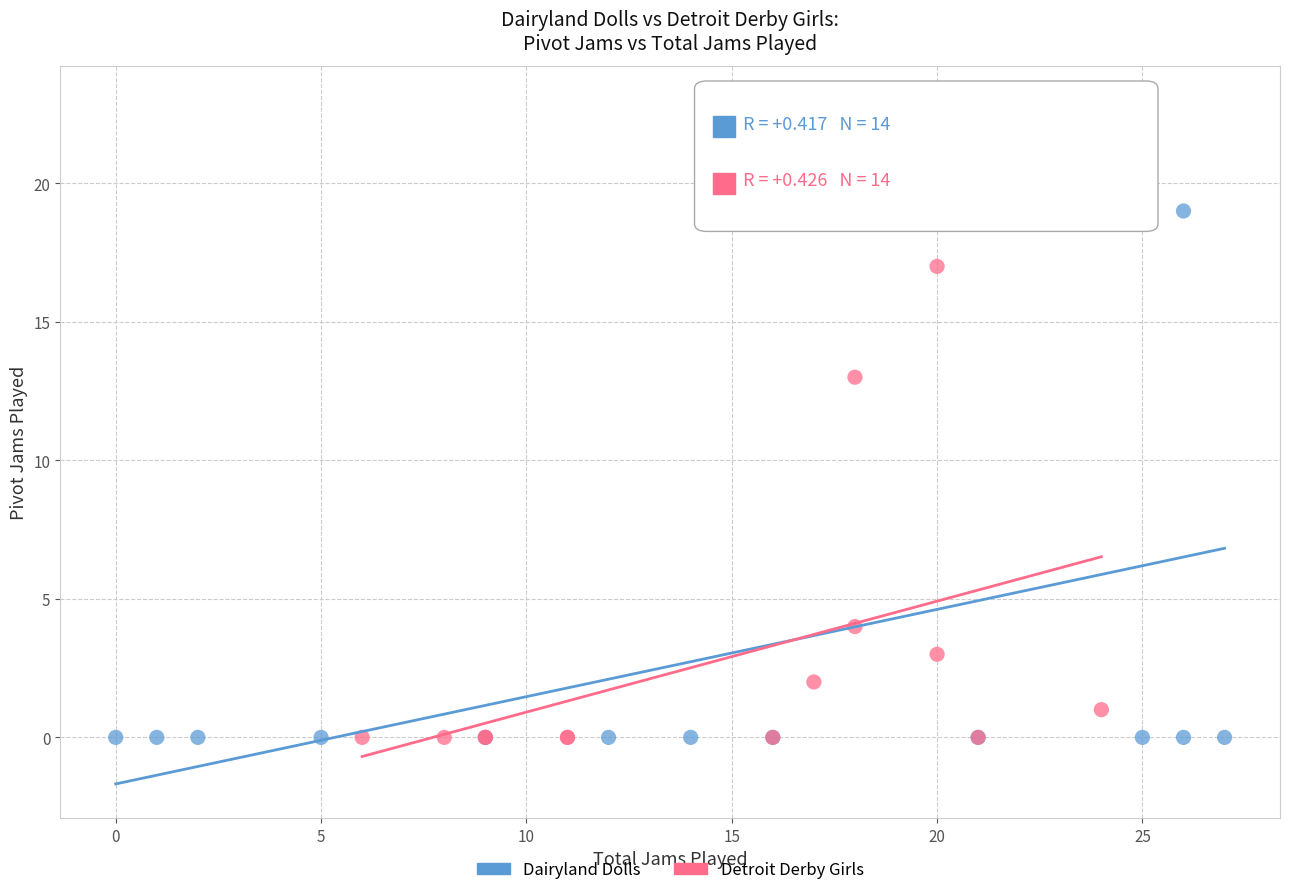

Which series contains the highest Y value?

Dairyland Dolls